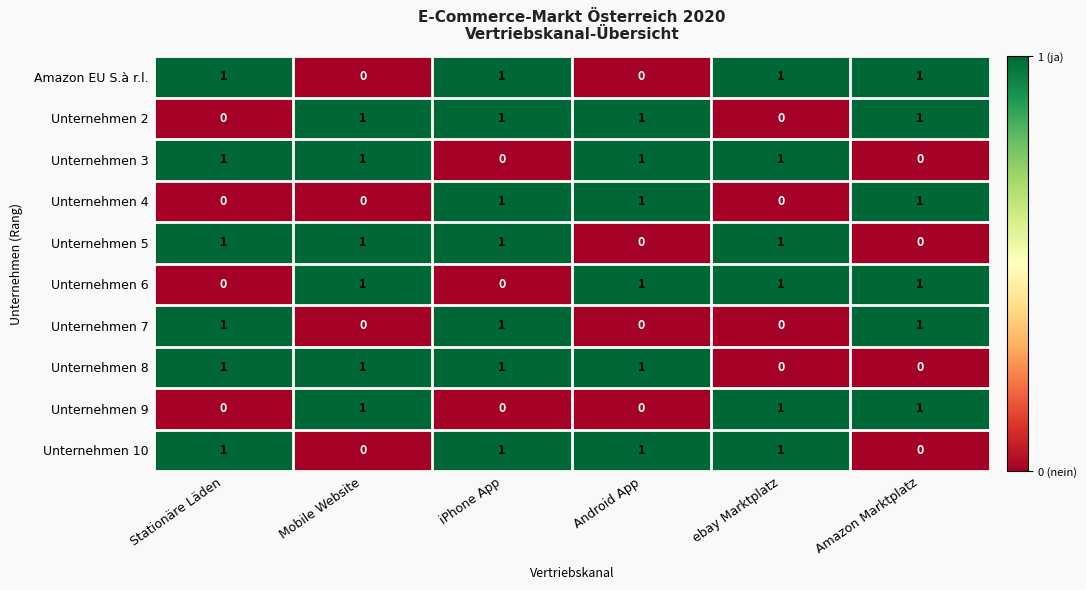

How many Amazon EU S.à r.l. values are between 0 and 1?

6